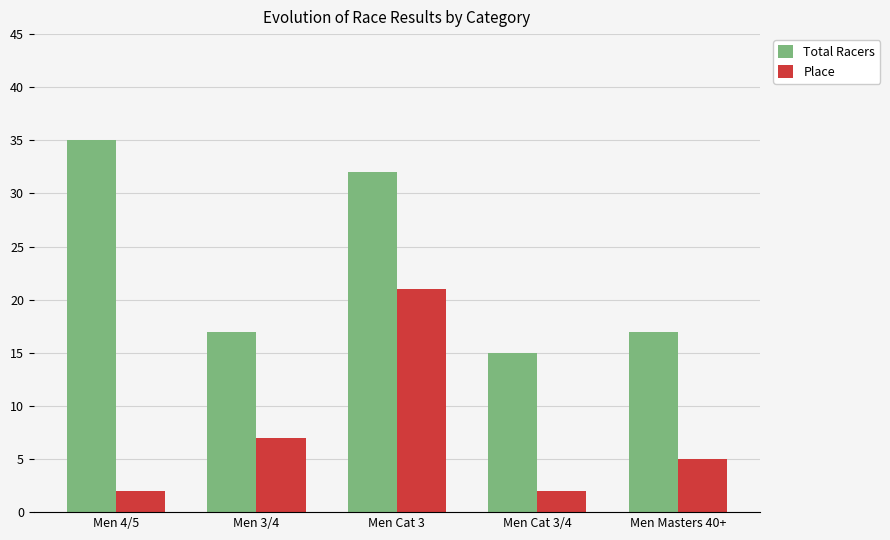

Which series changed the most between Men 3/4 and Men Cat 3?

Total Racers